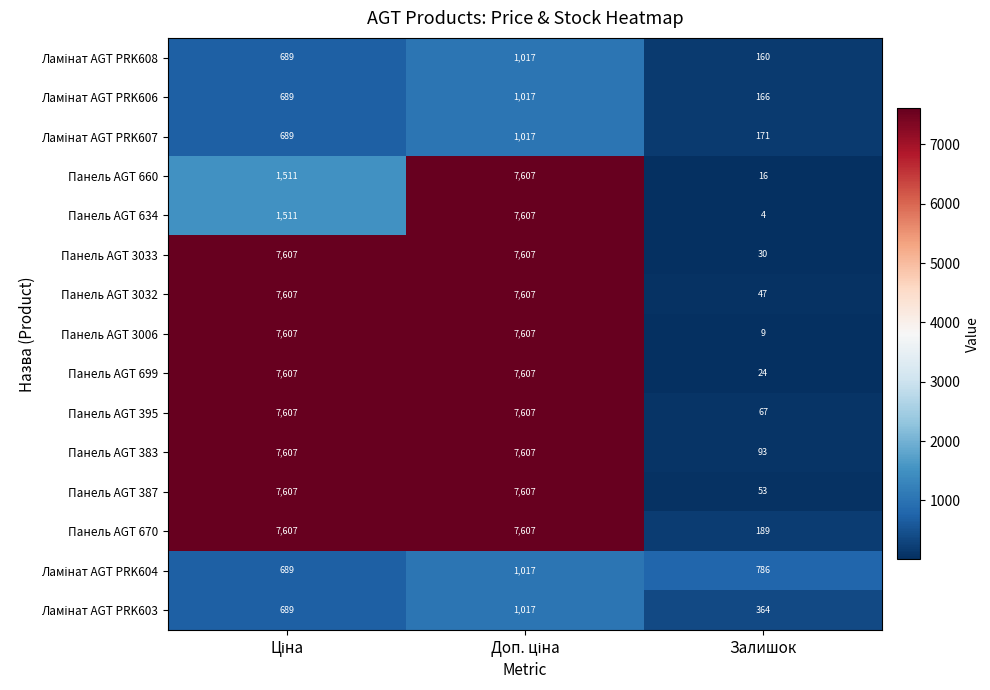

What is the difference between the maximum and minimum values in the Панель AGT 3033 series?

7577